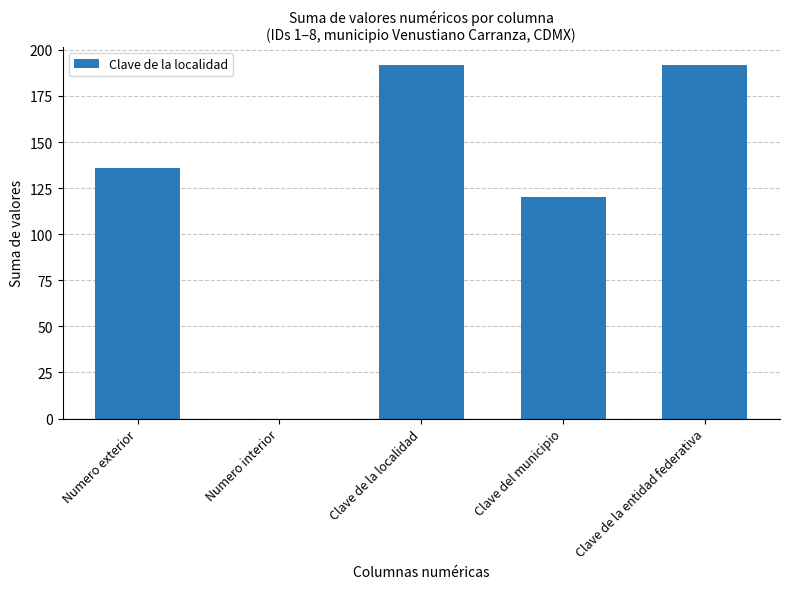

What is the sum of the values at Numero exterior and Numero interior?

136